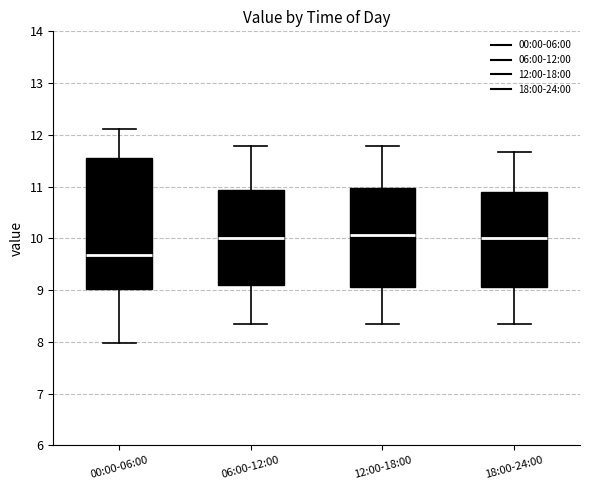

Comparing the boxes themselves (not the whiskers), which one is the tallest?

00:00-06:00